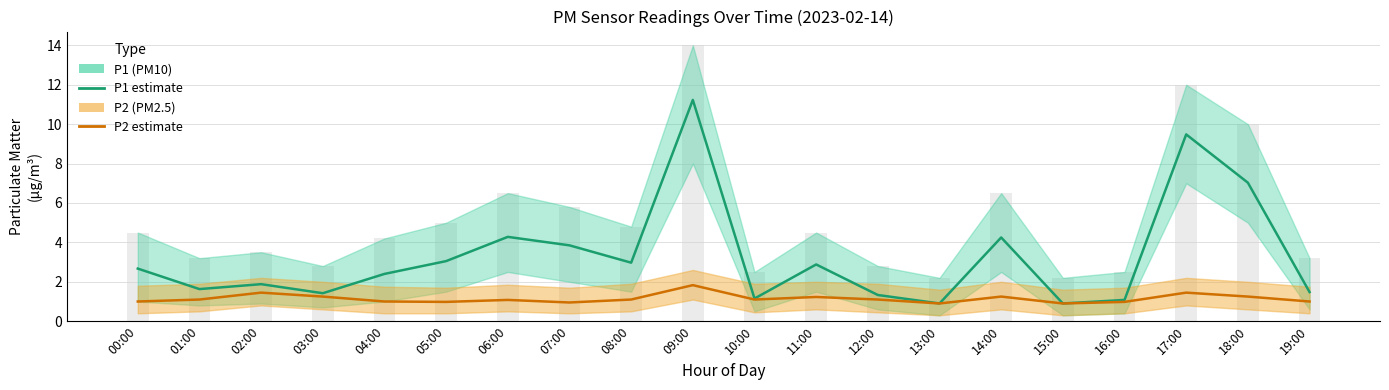

True or false: P1 (PM10) has a value of 9.5 at 17:00.

True